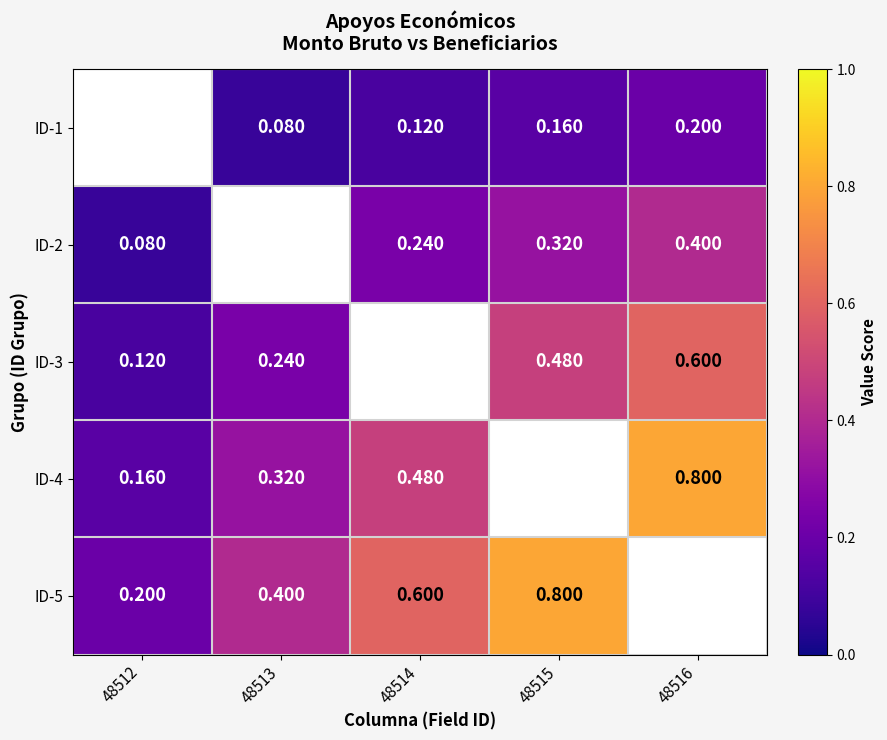

Which has a higher value, 48512 or 48515?

48515